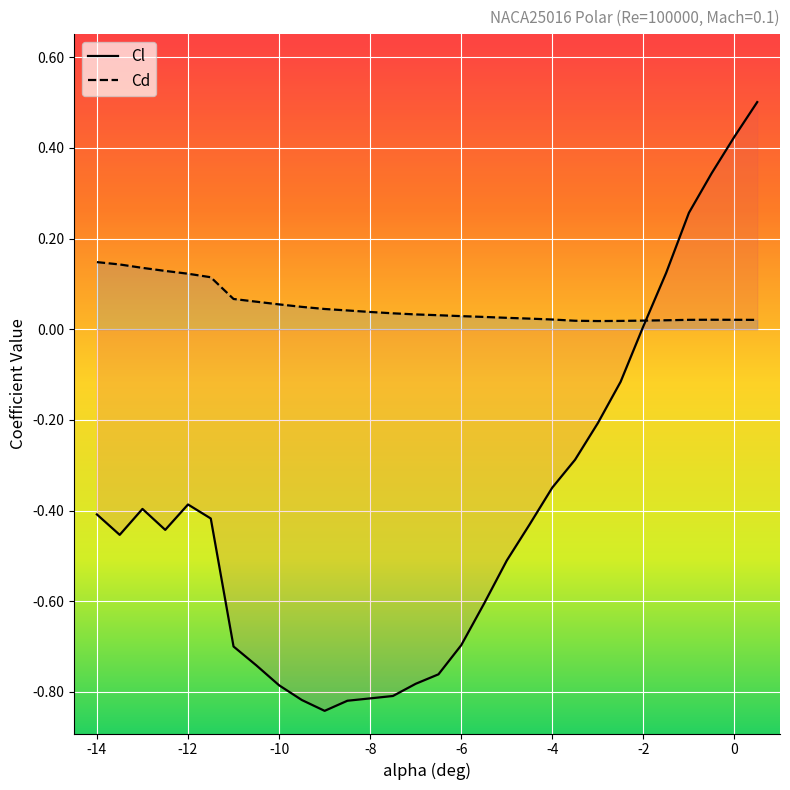

How many times do Cd and Cl cross each other?

1